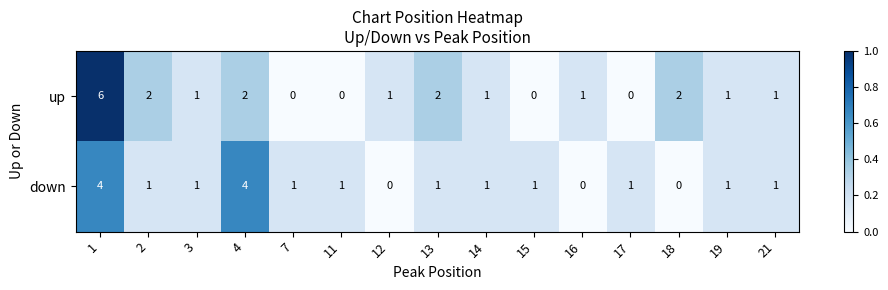

What is the sum of all down values?

18